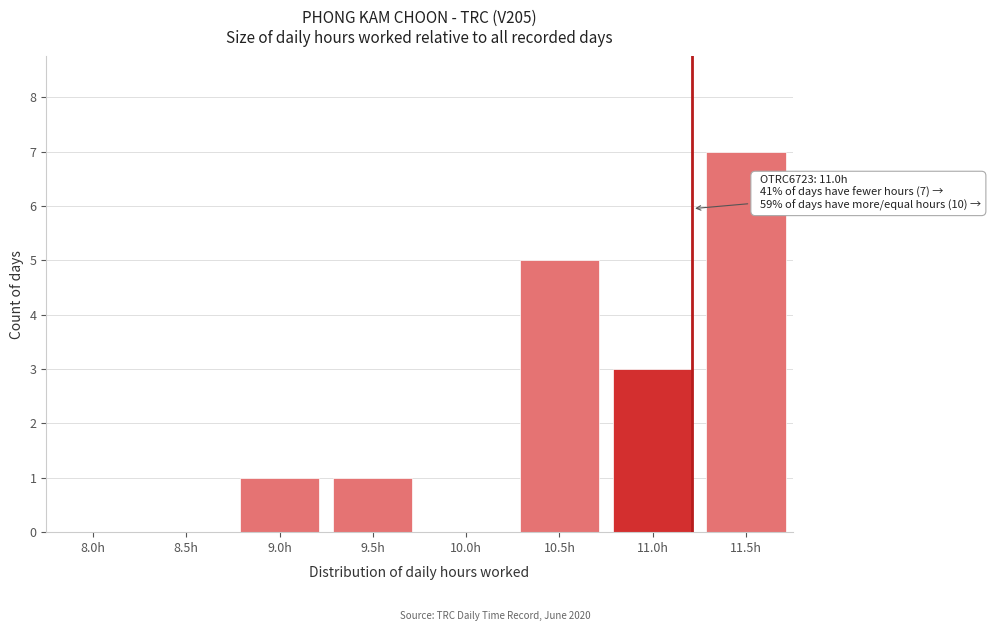

Reading left to right, what are all the values shown in this chart?

8.0h=0	8.5h=0	9.0h=1	9.5h=1	10.0h=0	10.5h=5	11.0h=3	11.5h=7